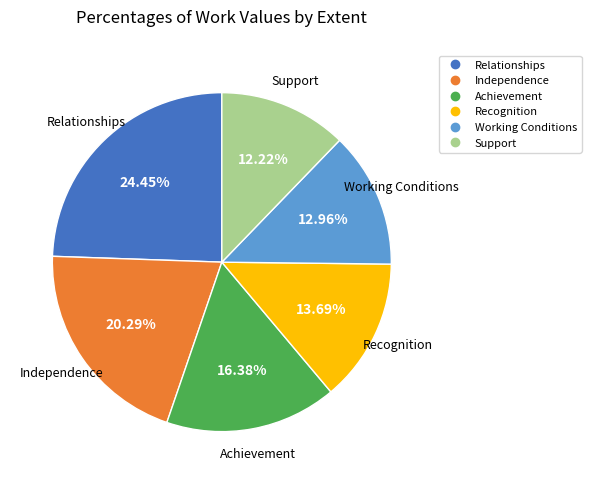

To the nearest percent, what portion does Recognition represent?

14%